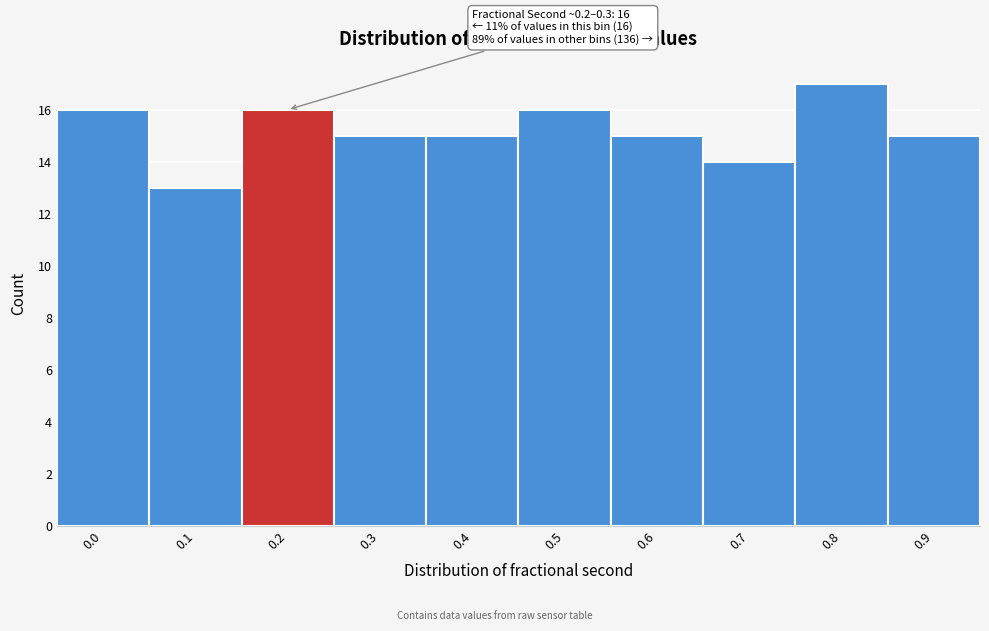

Reading left to right, transcribe all the data shown in this chart.

0.0=16	0.1=13	0.2=16	0.3=15	0.4=15	0.5=16	0.6=15	0.7=14	0.8=17	0.9=15